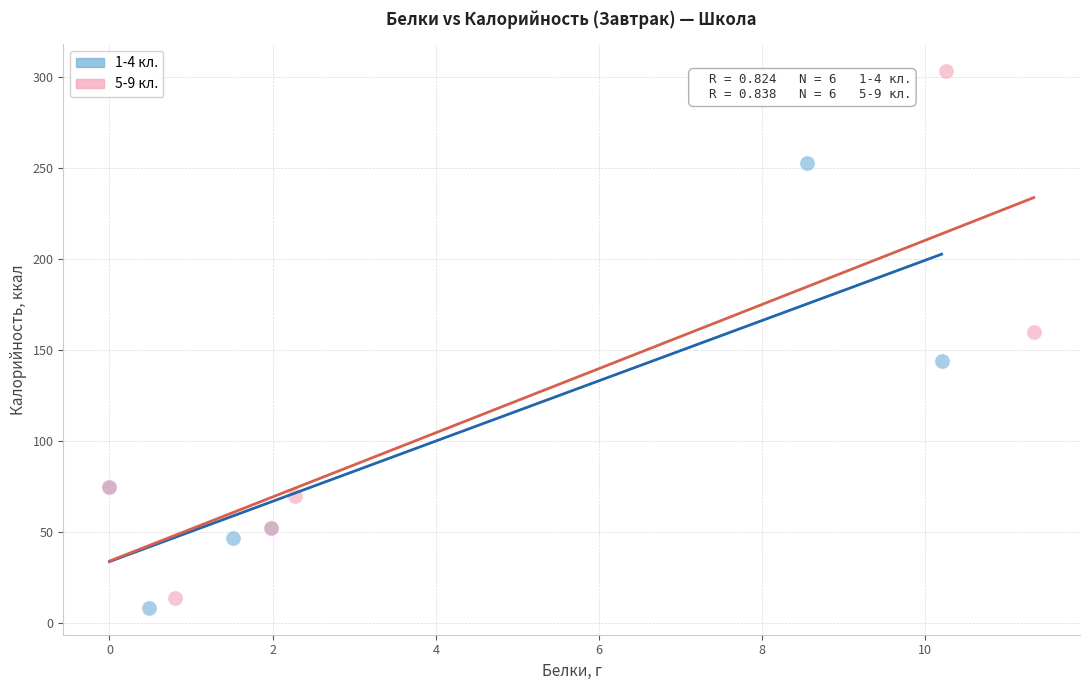

Which series has the largest Y range (max minus min)?

5-9 кл.